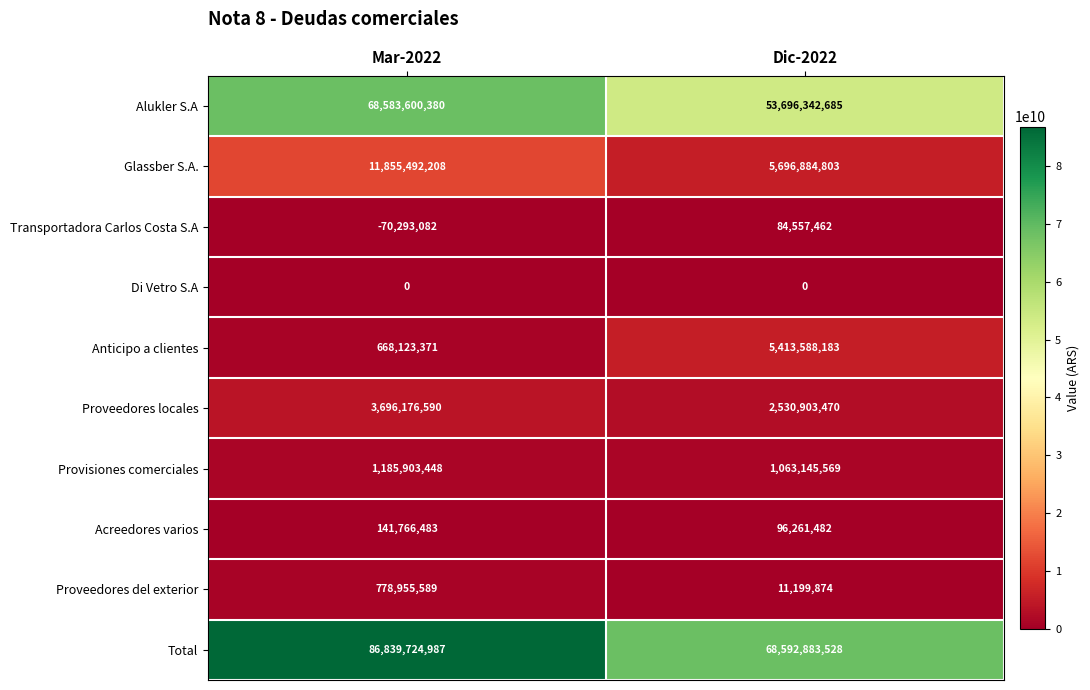

Reading left to right, extract all data points from this chart.

Alukler S.A: Mar-2022=68583600380	Dic-2022=53696342685
Glassber S.A.: Mar-2022=11855492208	Dic-2022=5696884803
Transportadora Carlos Costa S.A: Mar-2022=-70293082	Dic-2022=84557462
Di Vetro S.A: Mar-2022=0	Dic-2022=0
Anticipo a clientes: Mar-2022=668123371	Dic-2022=5413588183
Proveedores locales: Mar-2022=3696176590	Dic-2022=2530903470
Provisiones comerciales: Mar-2022=1185903448	Dic-2022=1063145569
Acreedores varios: Mar-2022=141766483	Dic-2022=96261482
Proveedores del exterior: Mar-2022=778955589	Dic-2022=11199874
Total: Mar-2022=86839724987	Dic-2022=68592883528